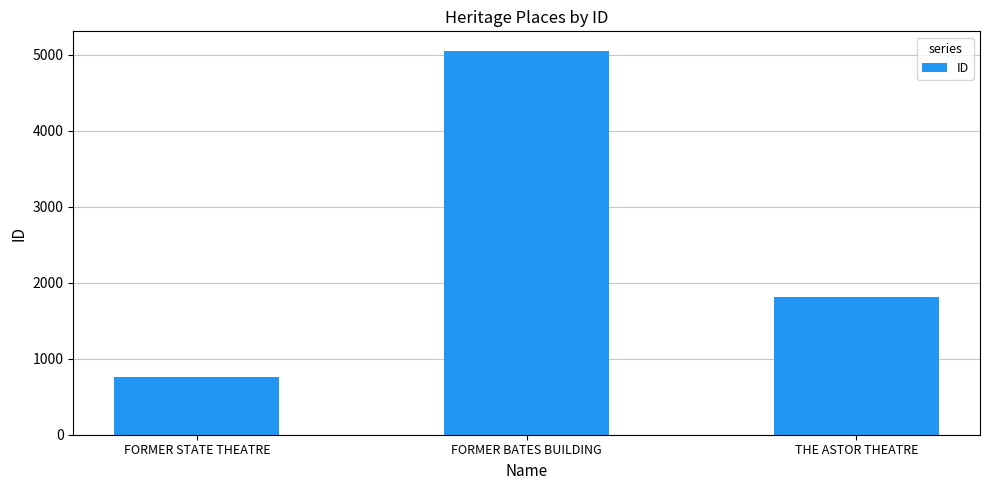

What is the greatest value displayed?

5055